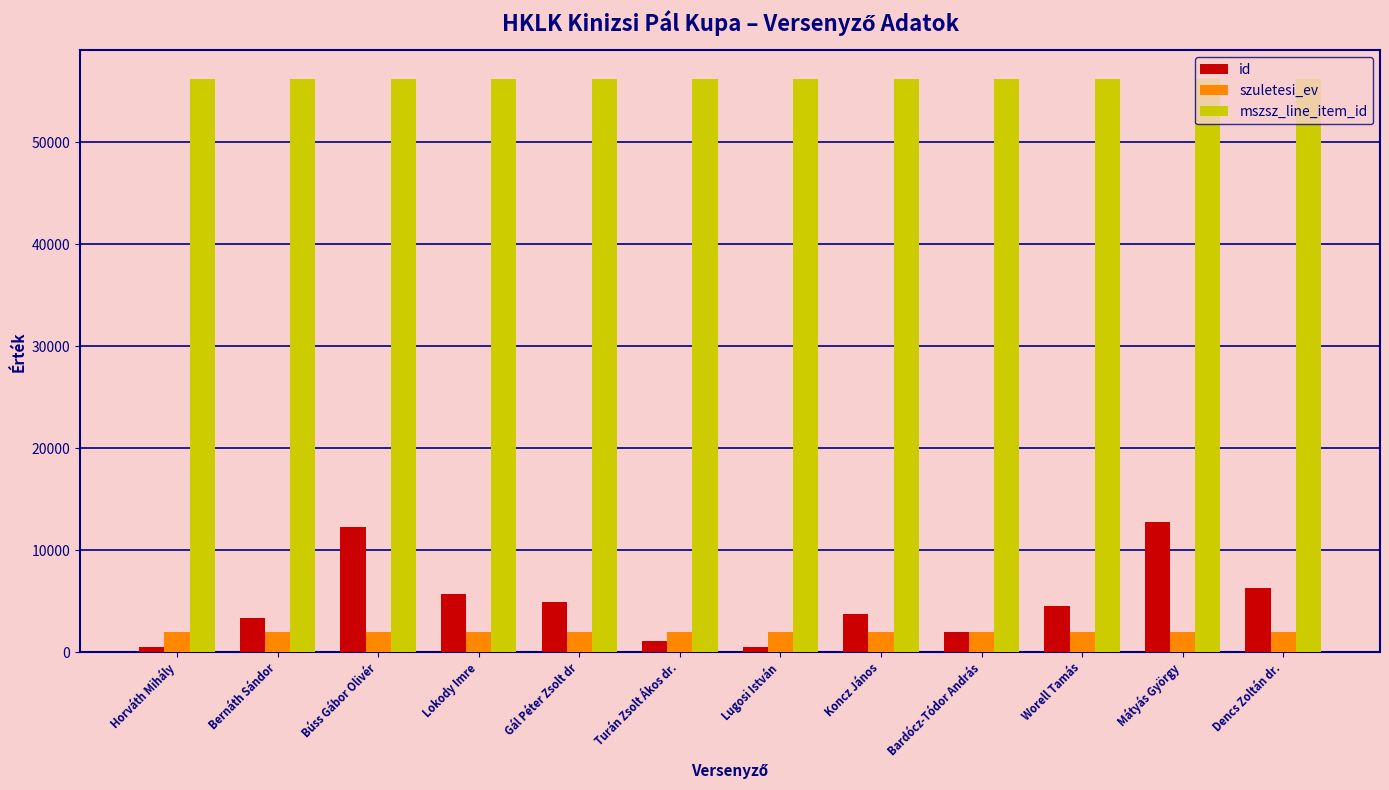

What is the difference between the szuletesi_ev values at Lokody Imre and Turán Zsolt Ákos dr.?

20